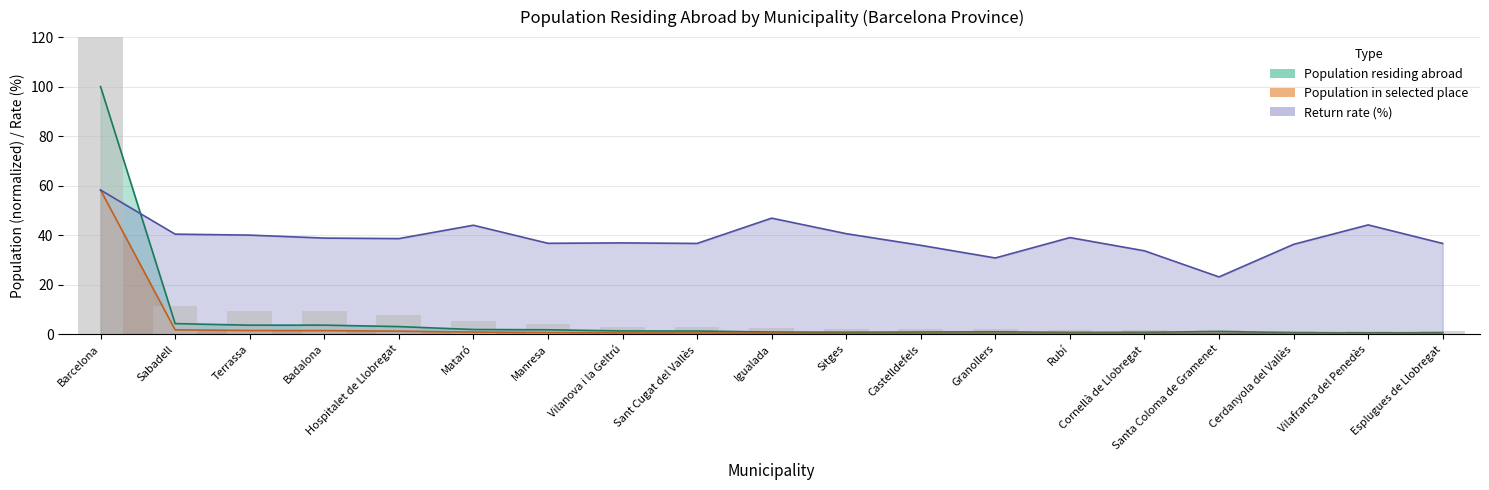

Between Cerdanyola del Vallès and Granollers, which is larger?

Granollers